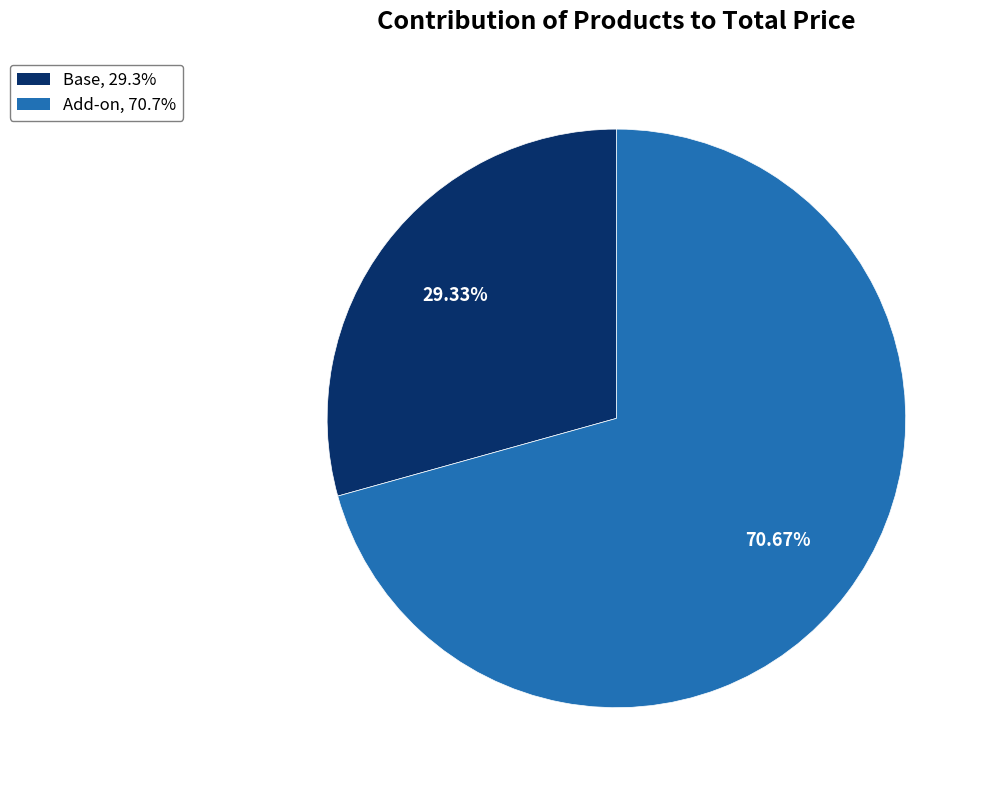

Which category has the biggest portion of the pie?

Add-on